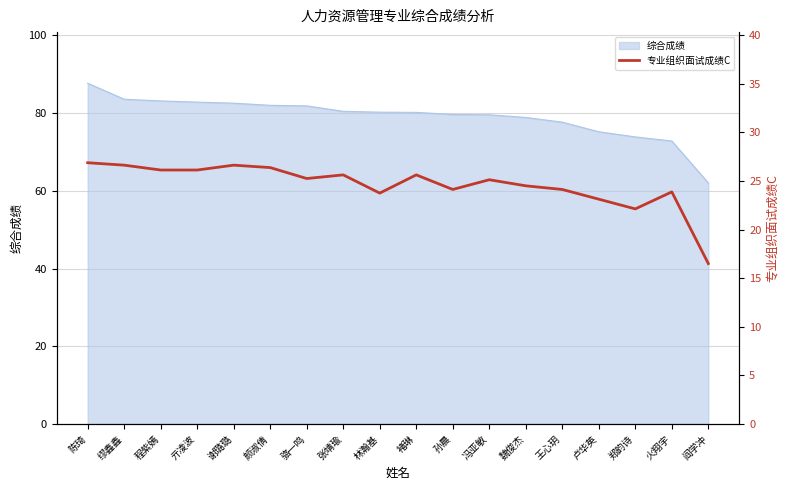

The 综合成绩 series shows 23.8 at 颜淑倩. True or false?

False